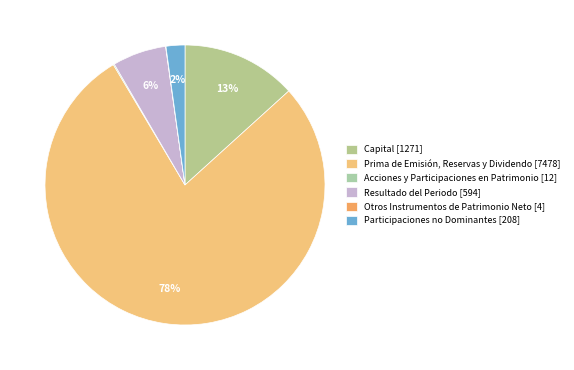

Between Resultado del Periodo and Acciones y Participaciones en Patrimonio, which is larger?

Resultado del Periodo